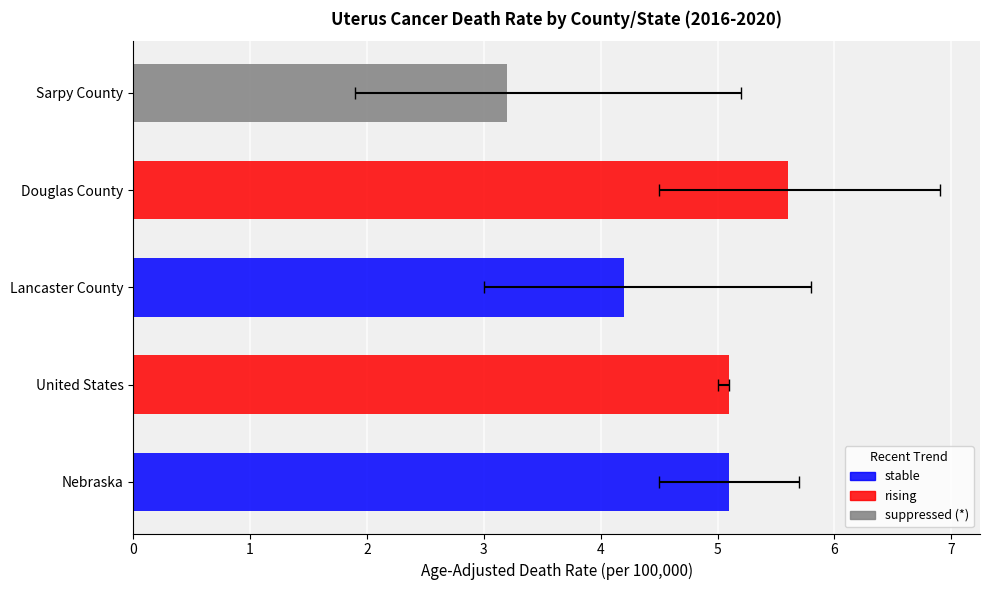

Reading right to left, transcribe all the data shown in this chart.

Age-Adjusted Death Rate: 3.2	5.6	4.2	5.1	5.1
Lower CI: 1.9	4.5	3.0	5.0	4.5
Upper CI: 5.2	6.9	5.8	5.1	5.7